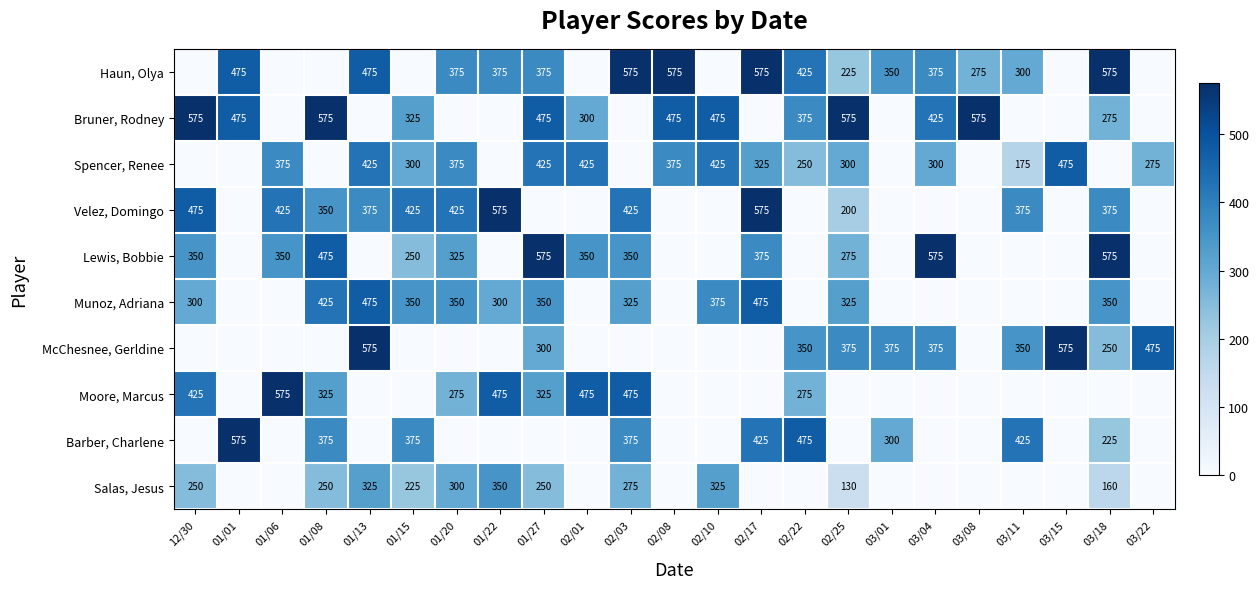

Is it true that Spencer, Renee equals 594 at 01/13?

False